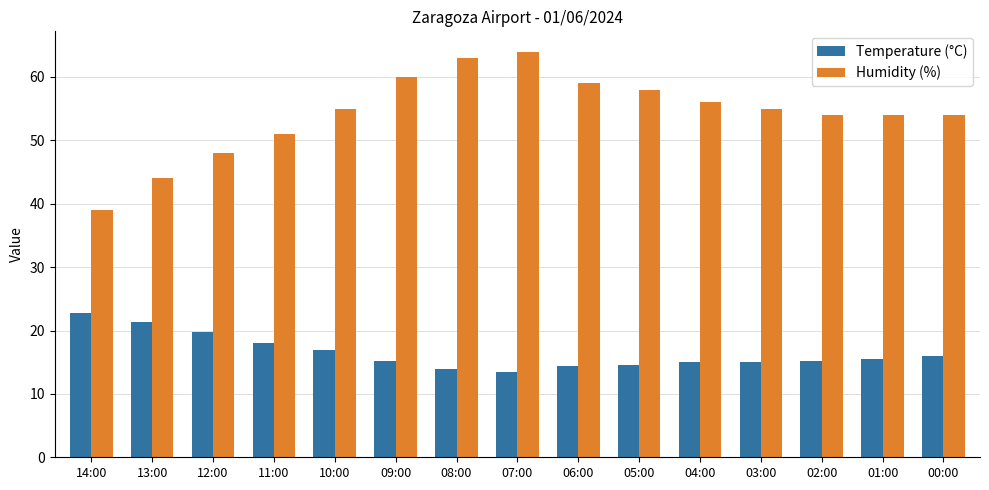

How many data points does each series have?

15